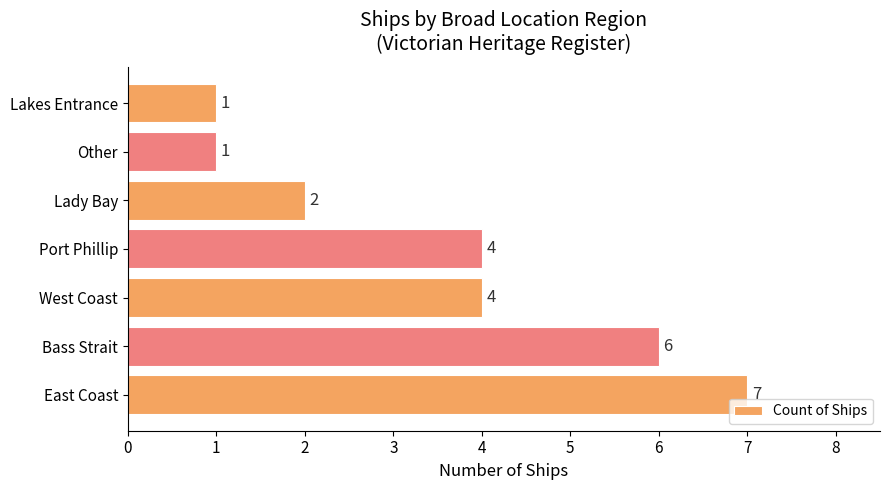

Reading bottom to top, what are all the values shown in this chart?

East Coast=7	Bass Strait=6	West Coast=4	Port Phillip=4	Lady Bay=2	Other=1	Lakes Entrance=1